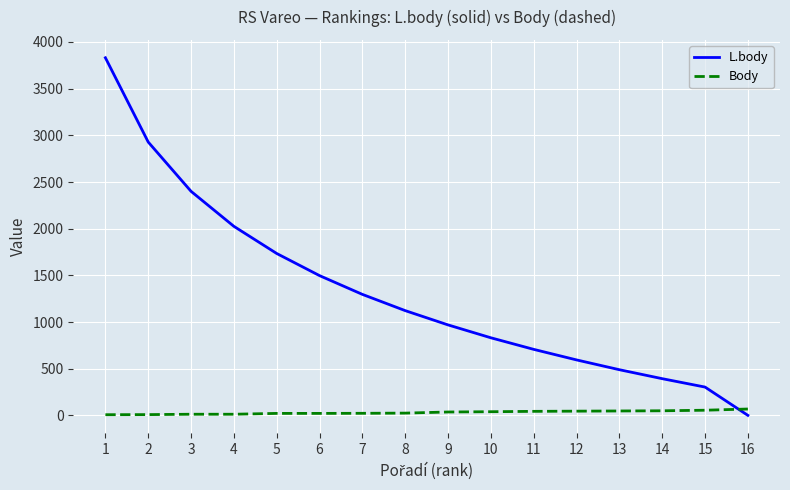

How many lines are shown in the chart?

2